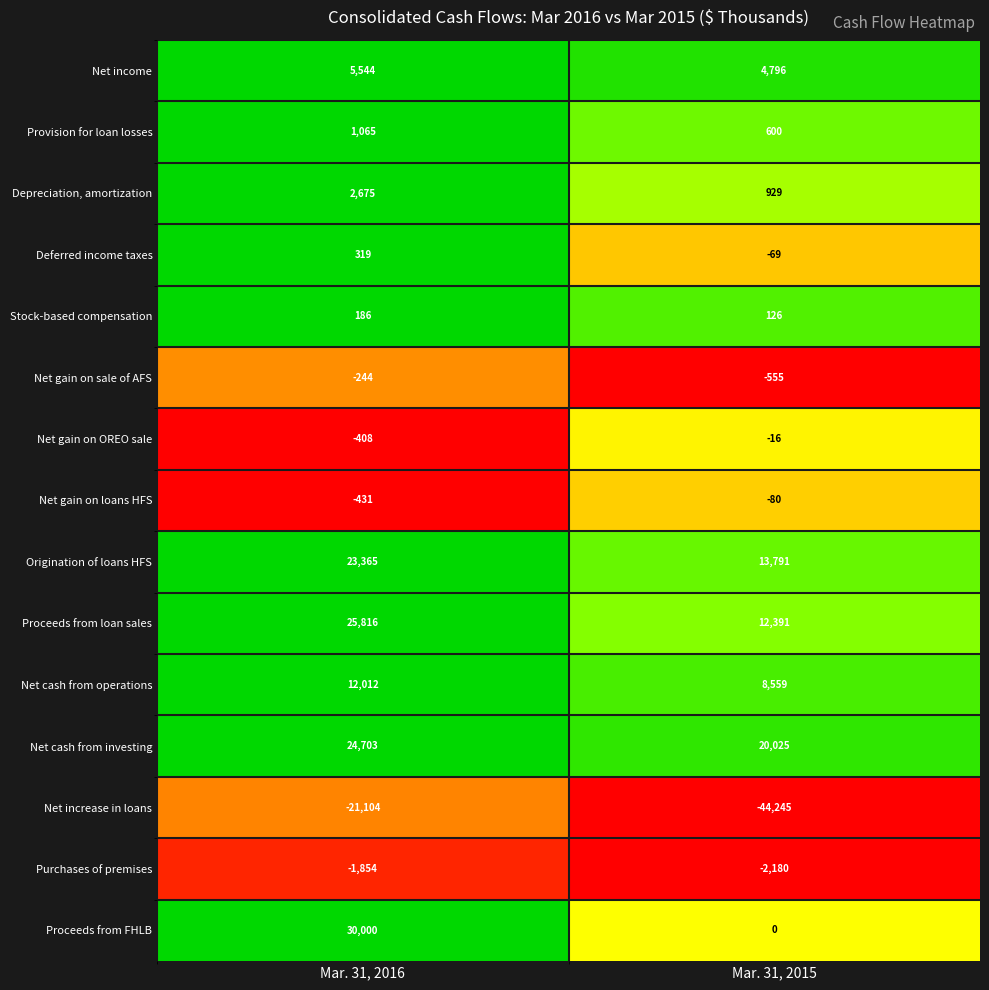

At which label is Purchases of premises closest to -2017?

Mar. 31, 2016